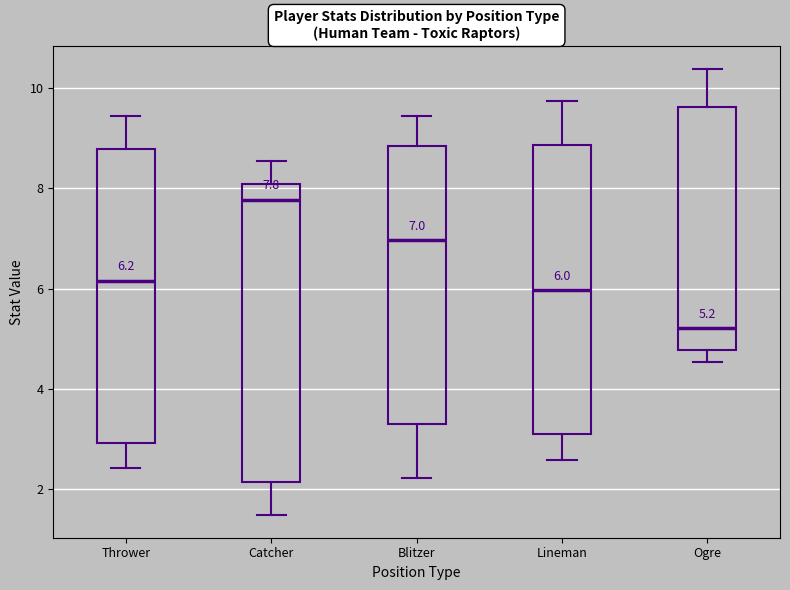

Which box's median line is the lowest?

Ogre